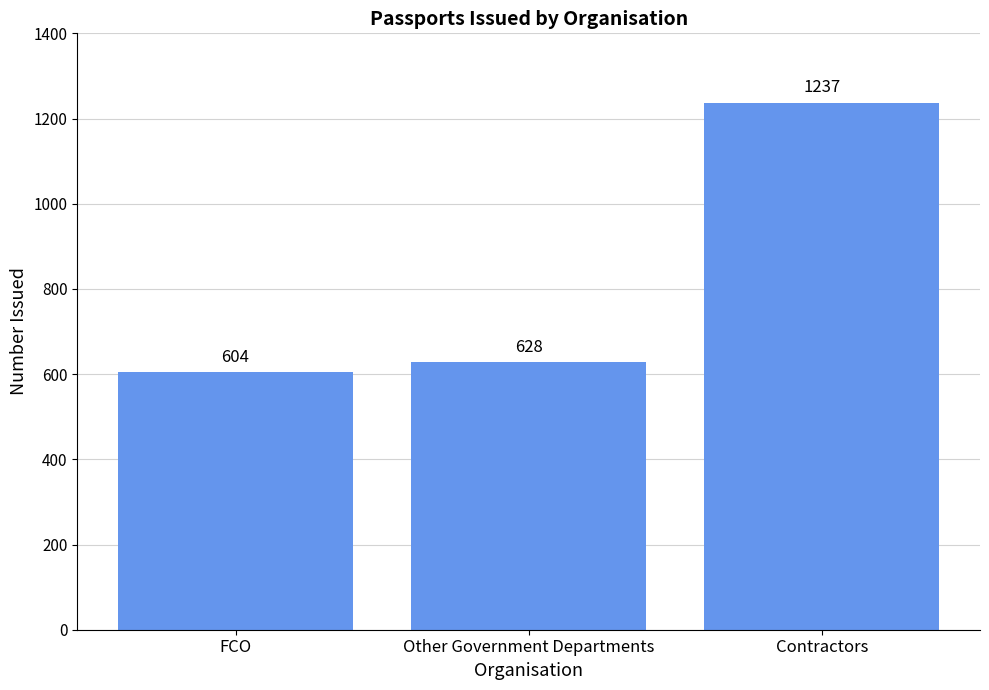

Reading right to left, transcribe all the data shown in this chart.

1237	628	604